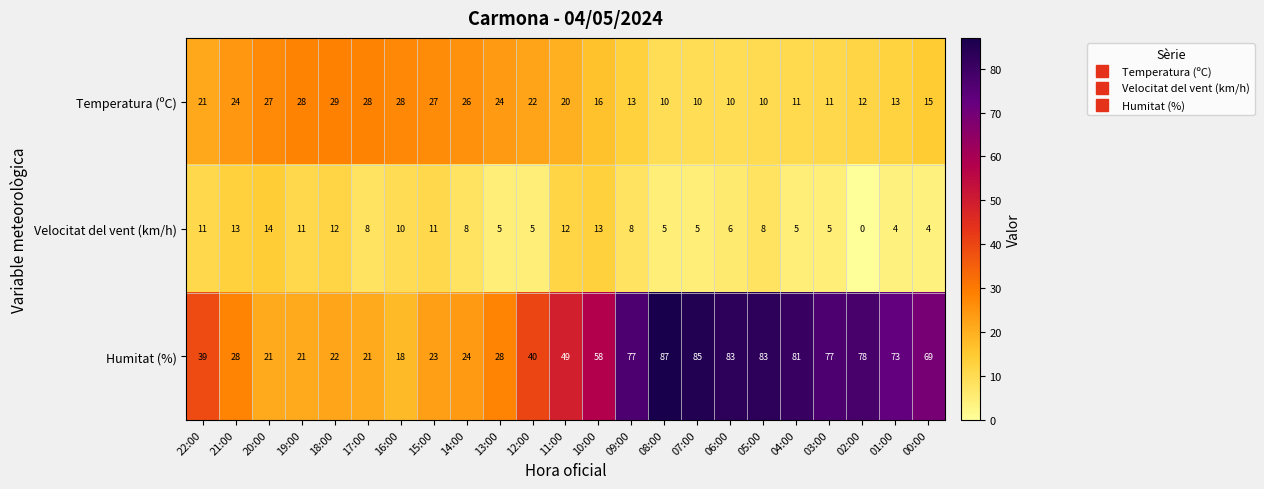

At which label does Velocitat del vent (km/h) reach its minimum?

02:00